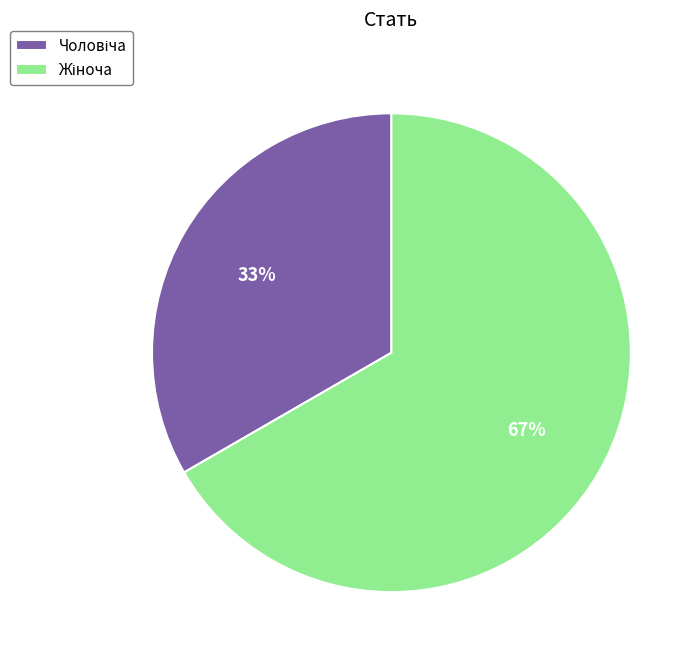

To the nearest percent, what is the average slice percentage?

50%